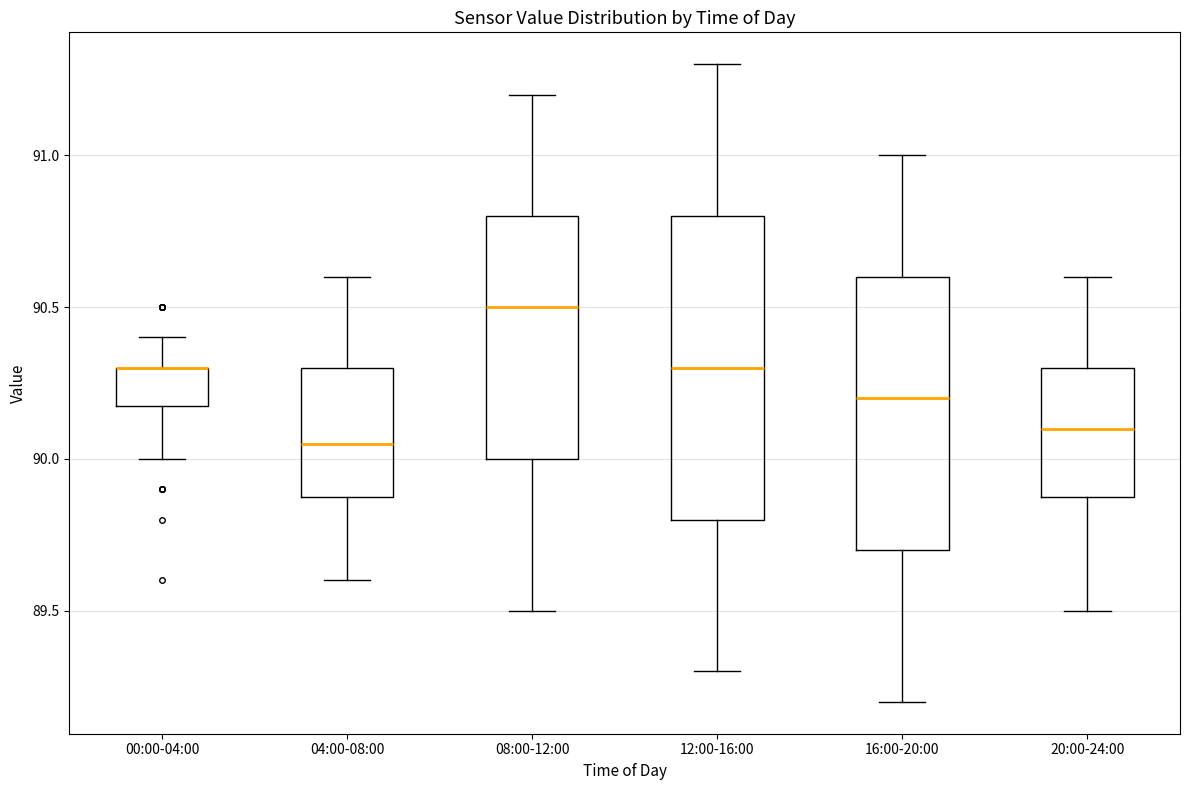

Reading left to right, transcribe this box plot: for each box, give where its median line is, the range the box spans, and where its two whiskers end, as read against the y-axis. The values are not printed on the chart, so give them approximately, as read against the axis.

00:00-04:00: median 90.30 (drawn on the box's upper edge), box 90.20 to 90.30, whiskers 90.00 to 90.40
04:00-08:00: median 90.05, box 89.90 to 90.30, whiskers 89.60 to 90.60
08:00-12:00: median 90.50, box 90.00 to 90.80, whiskers 89.50 to 91.20
12:00-16:00: median 90.30, box 89.80 to 90.80, whiskers 89.30 to 91.30
16:00-20:00: median 90.20, box 89.70 to 90.60, whiskers 89.20 to 91.00
20:00-24:00: median 90.10, box 89.90 to 90.30, whiskers 89.50 to 90.60